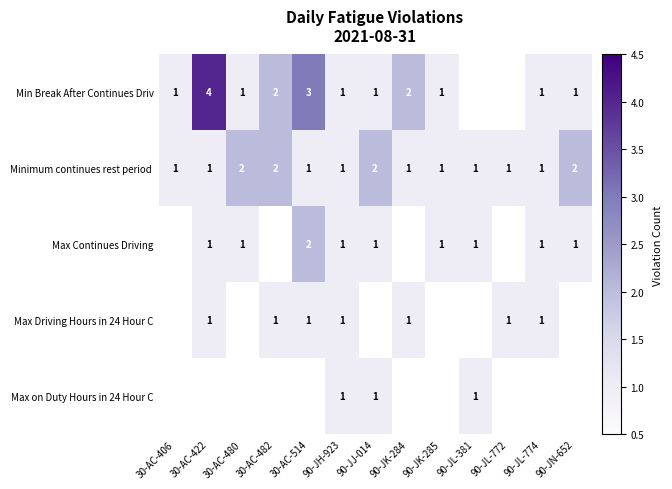

The Min Break After Continues Driv series shows 2 at 90-JK-284. True or false?

True